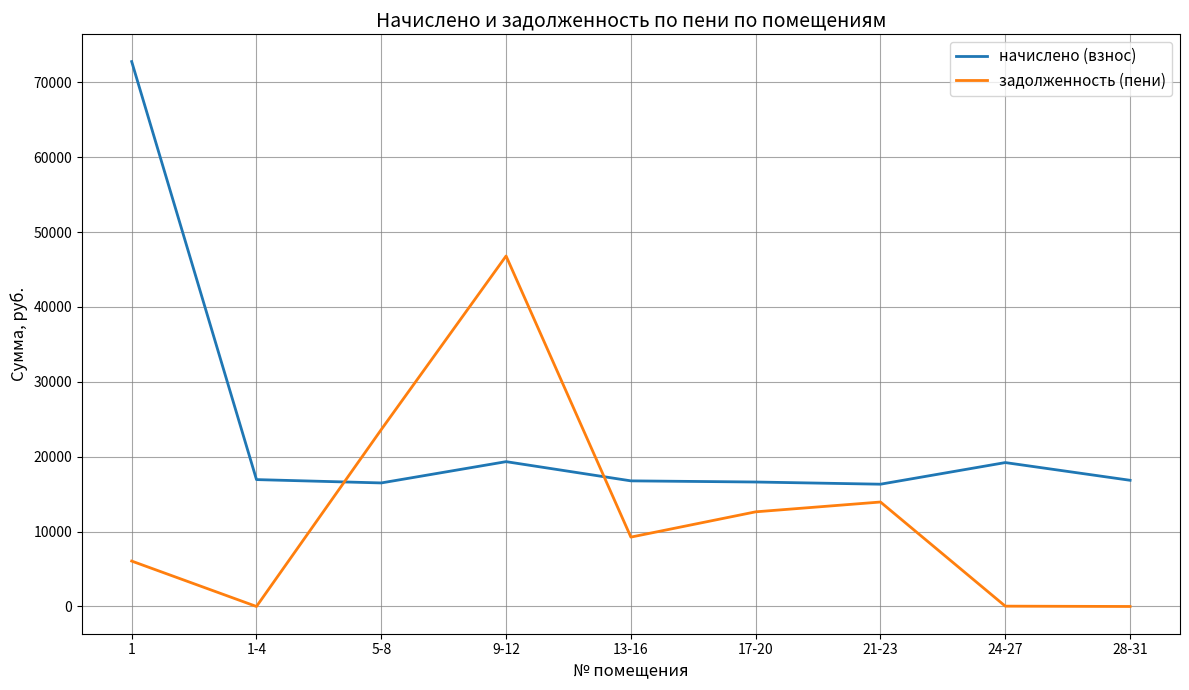

The начислено (взнос) series shows 25290.2 at 21-23. True or false?

False